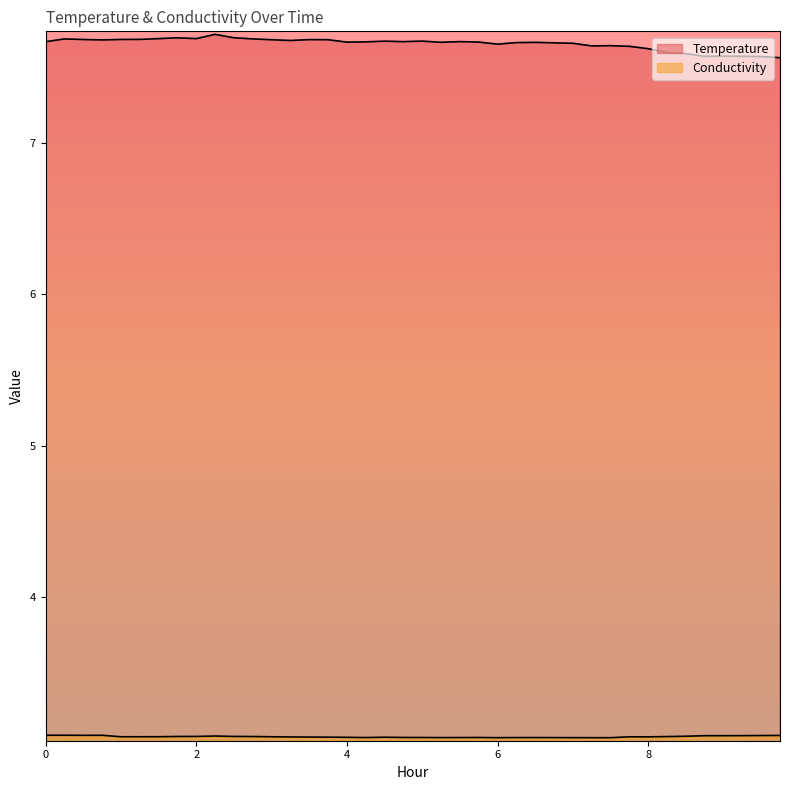

The value of Conductivity at 3.5 is 1.0. True or false?

False